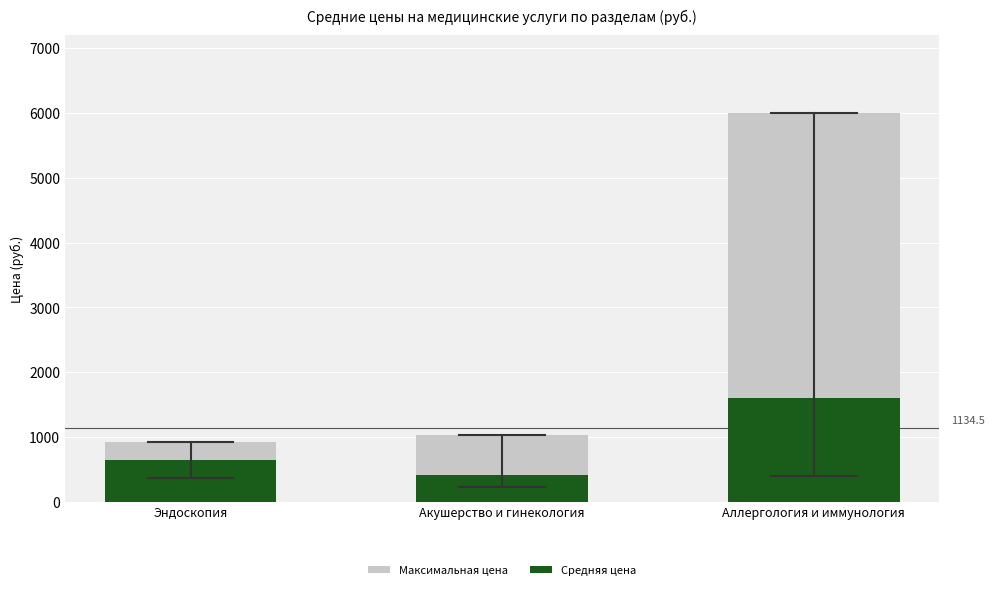

How many groups of bars are there?

3